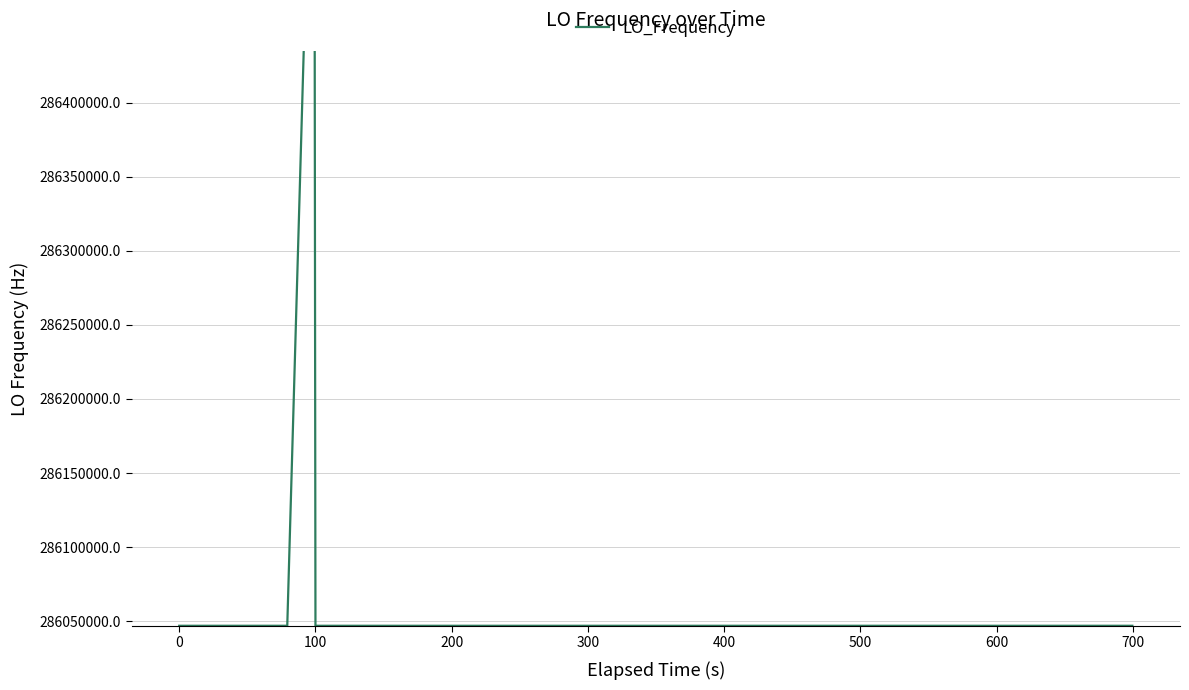

How many lines are shown in the chart?

1